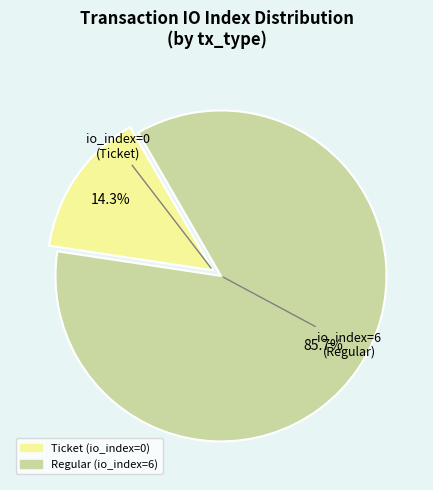

Is there any slice that represents more than half of the pie?

Yes